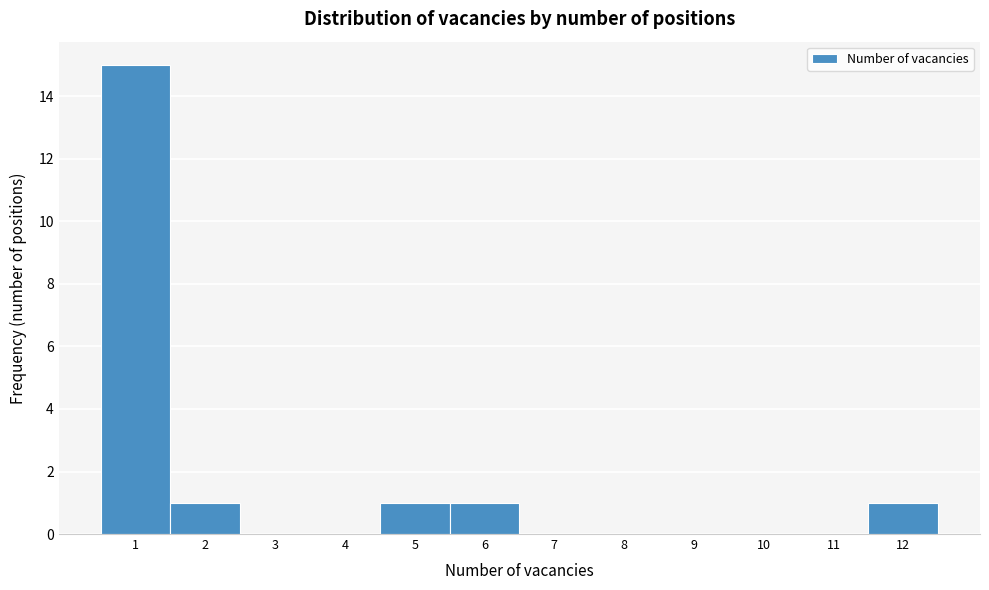

Which range on the x-axis has the tallest bar?

0.5 to 1.5